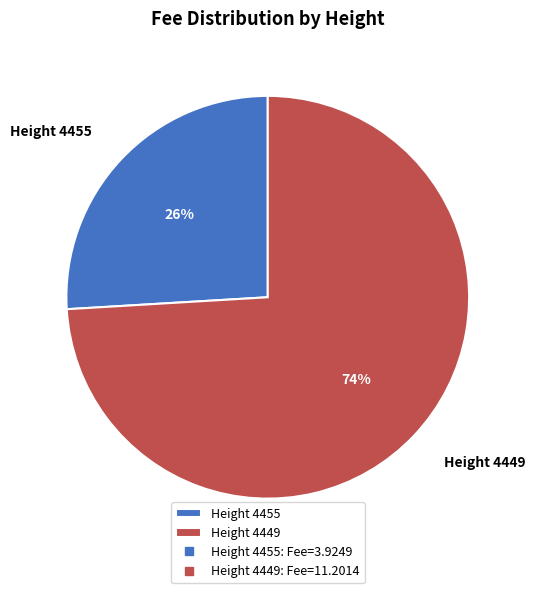

Is the sum of Height 4449 and Height 4455 greater than half?

Yes